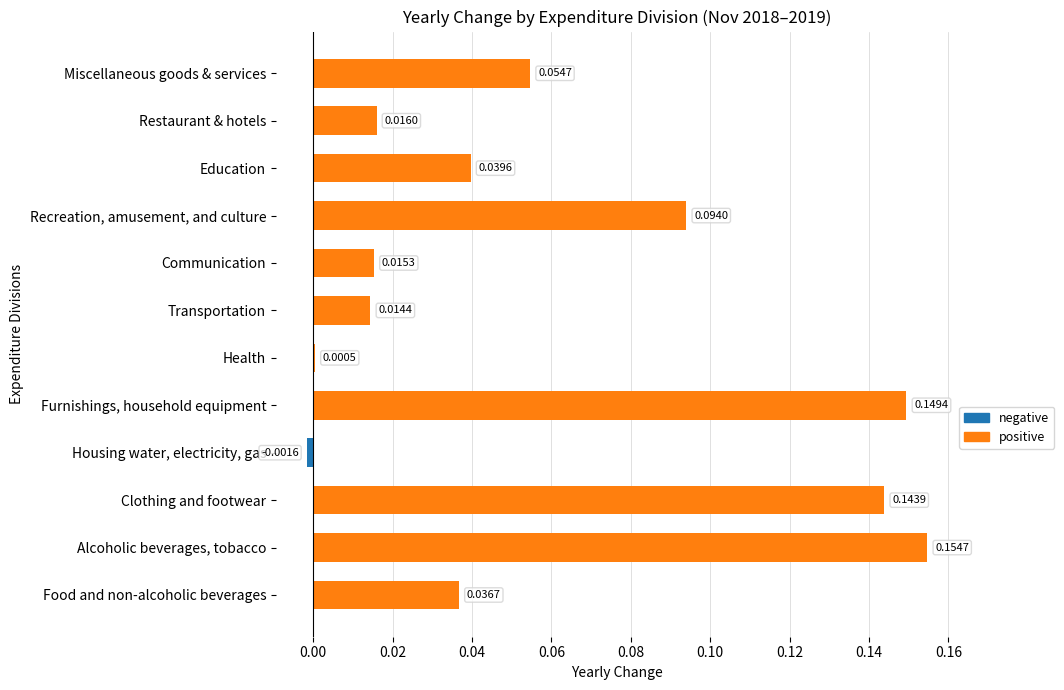

What is the sum of all positive values?

0.7